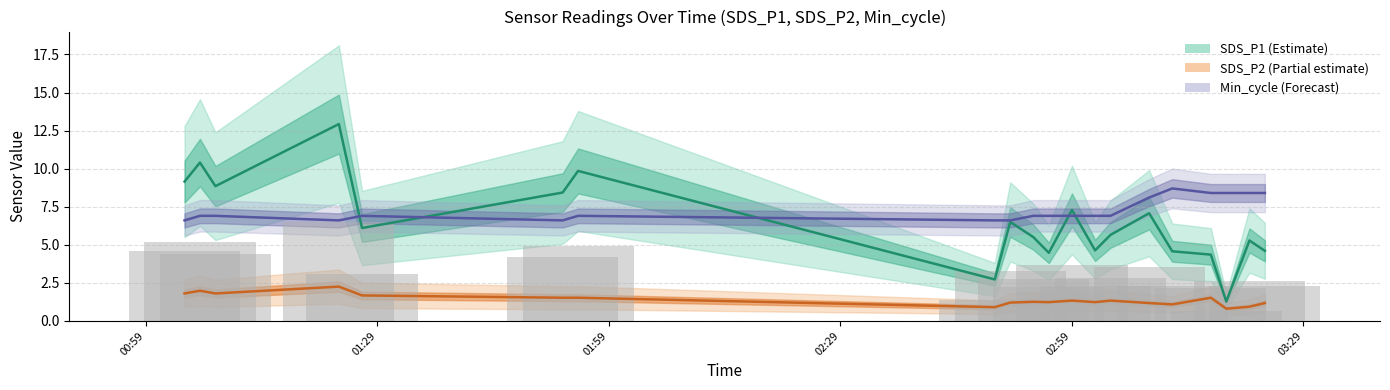

The value of Min_cycle line at 01:59 is 4.6. True or false?

False